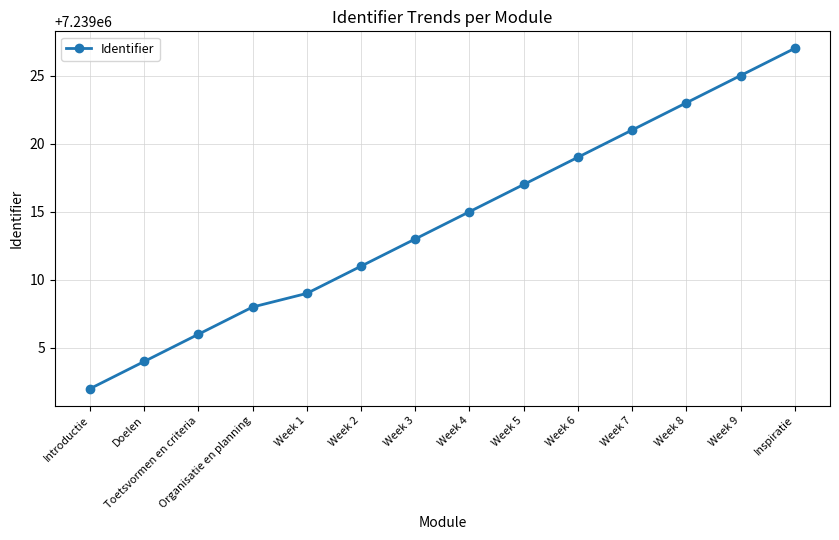

Reading left to right, what are all the values shown in this chart?

Introductie=7239002	Doelen=7239004	Toetsvormen en criteria=7239006	Organisatie en planning=7239008	Week 1=7239009	Week 2=7239011	Week 3=7239013	Week 4=7239015	Week 5=7239017	Week 6=7239019	Week 7=7239021	Week 8=7239023	Week 9=7239025	Inspiratie=7239027